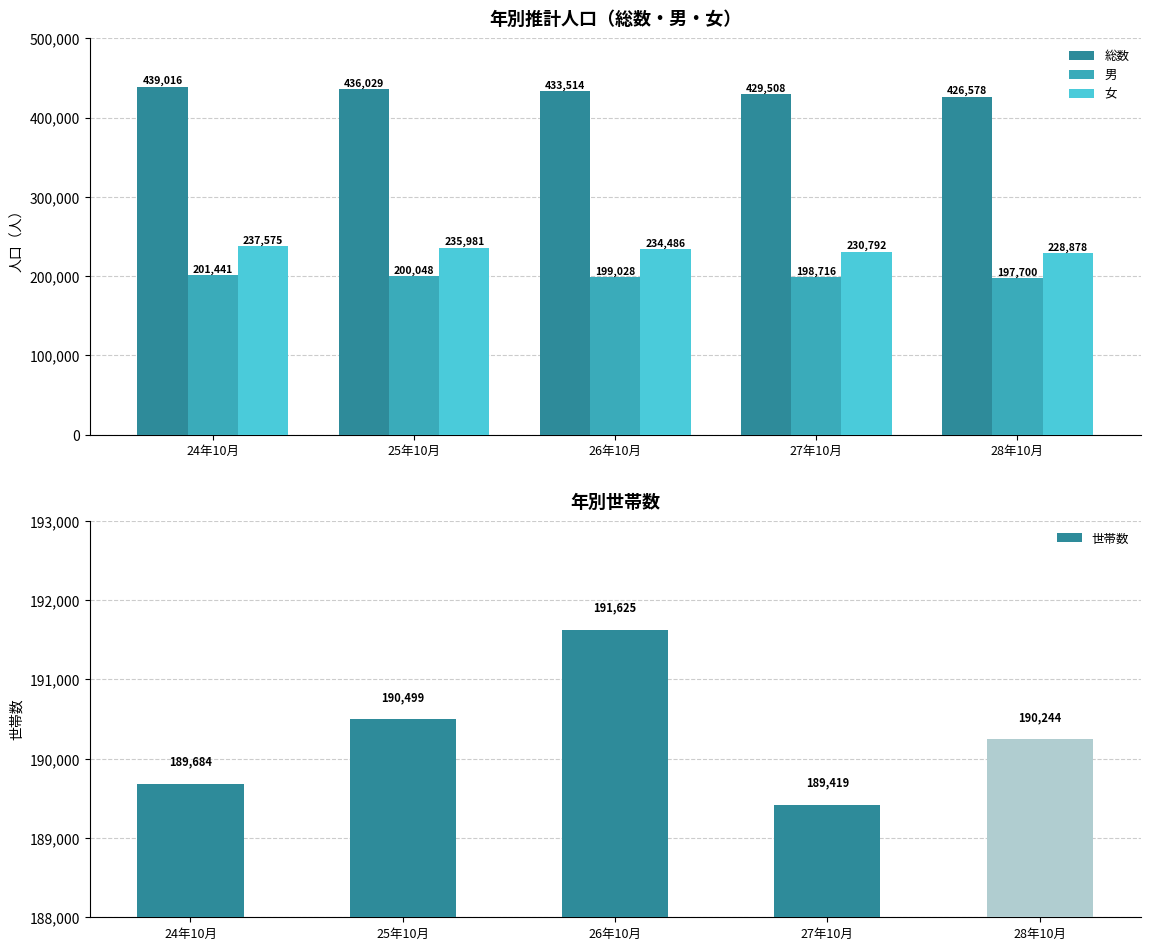

Read the 世帯数 value at 25年10月, to the nearest 50.

190500